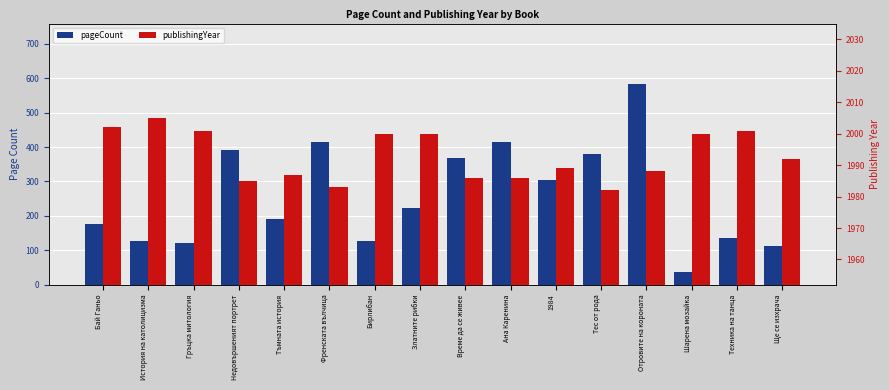

What is the total value across all series at Време да се живее?

2354